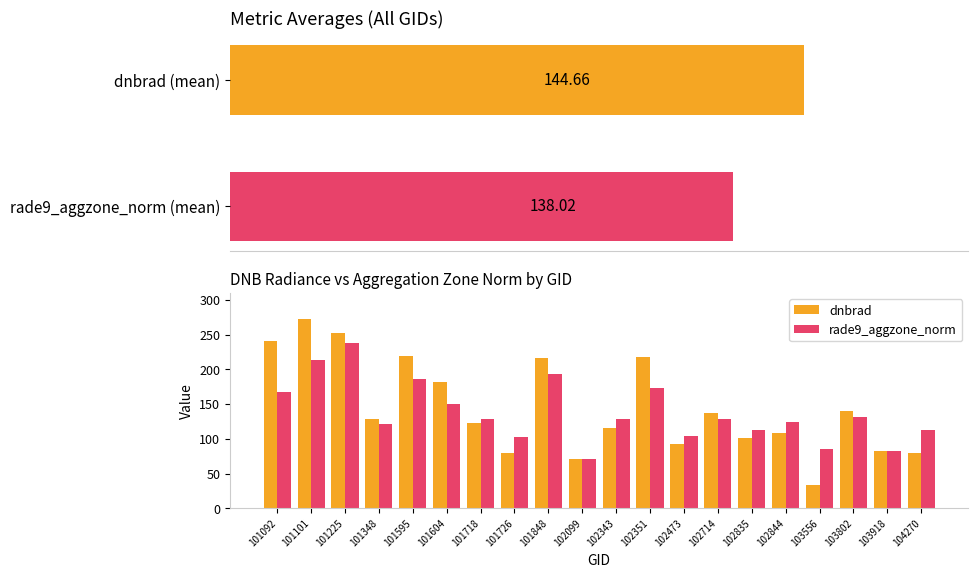

At 102343, list the series in order from largest to smallest.

rade9_aggzone_norm, dnbrad